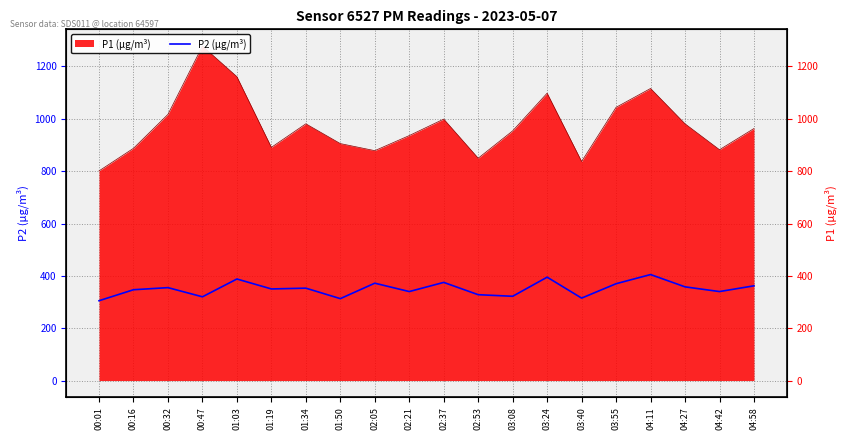

True or false: the data shows 353 at 01:34.

True